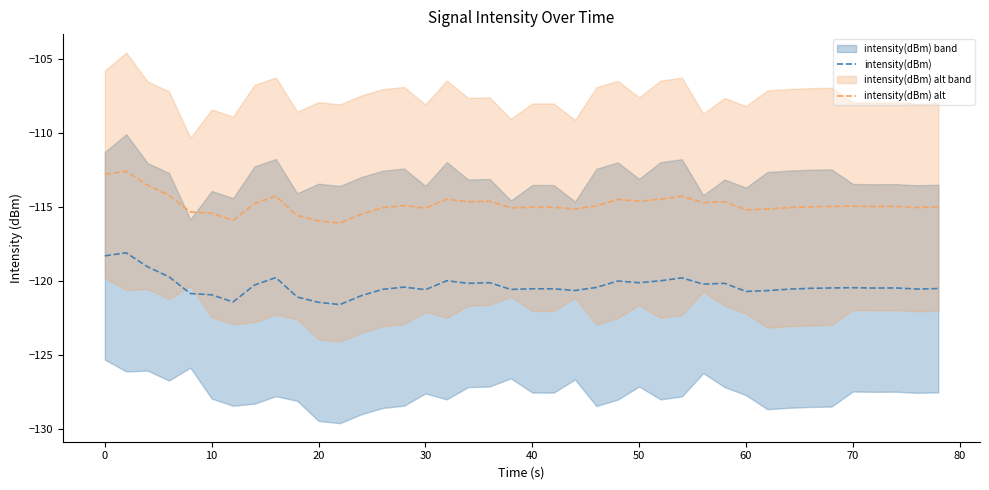

What is the lowest value of the intensity(dBm) alt series?

-116.1